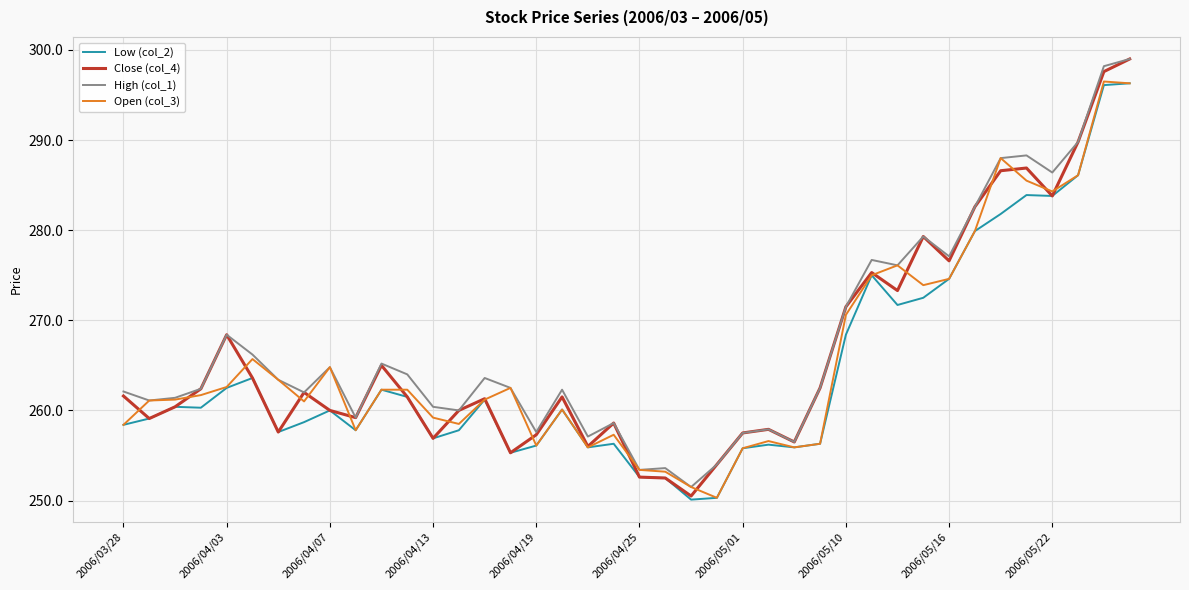

What is the highest value of the Close (col_4) series?

299.0